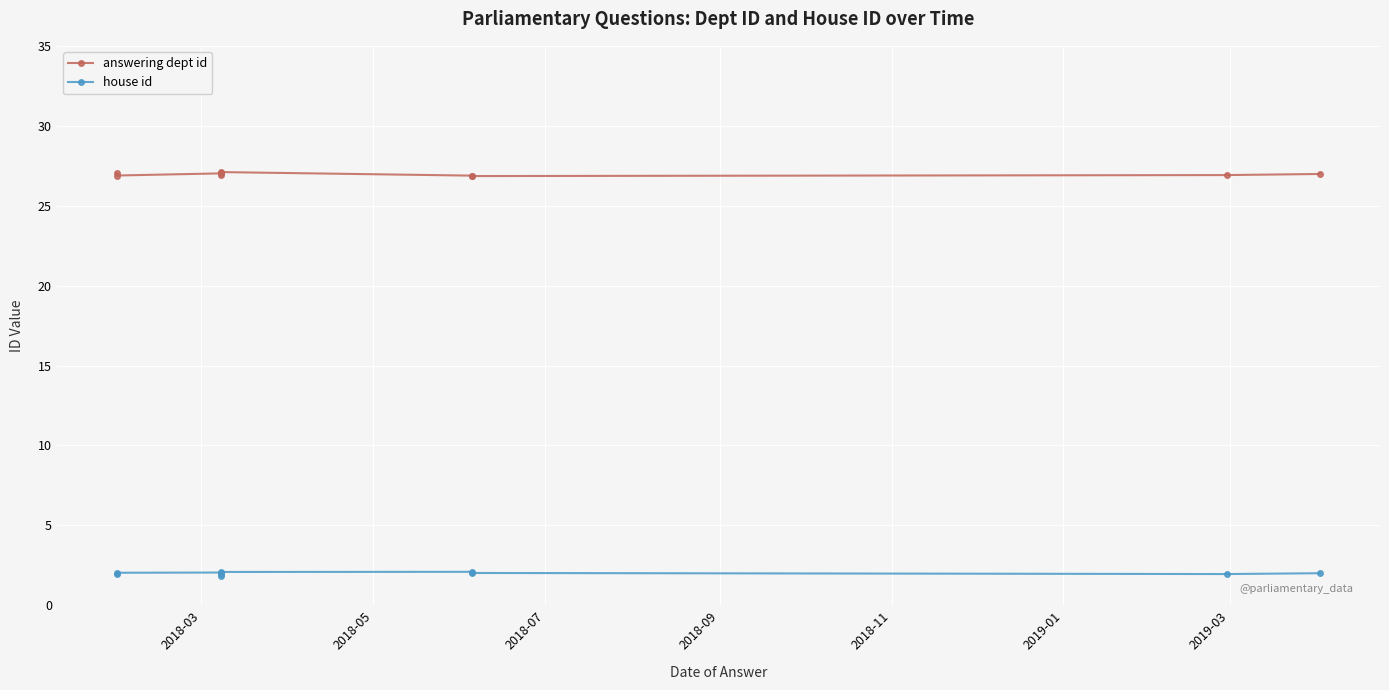

What is the sum of all house id values?

20.0